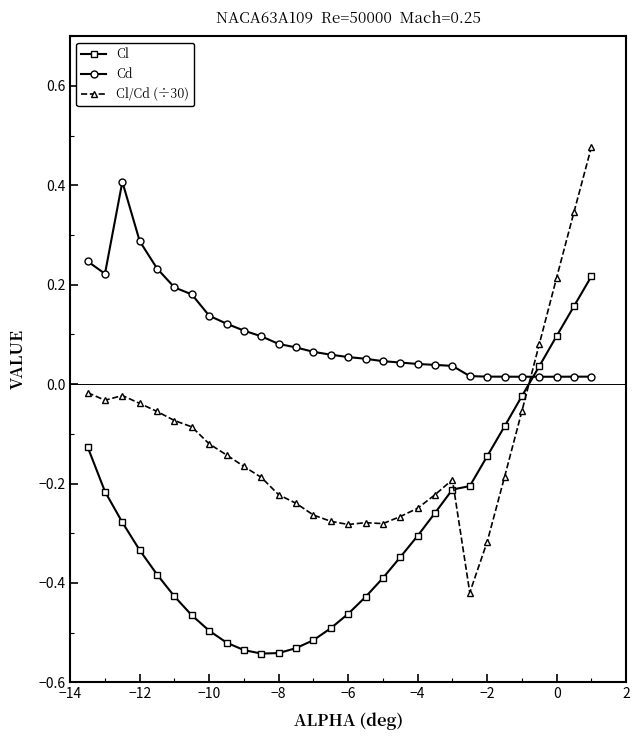

True or false: Cl/Cd (÷30) has more than 1 interior local peaks.

True